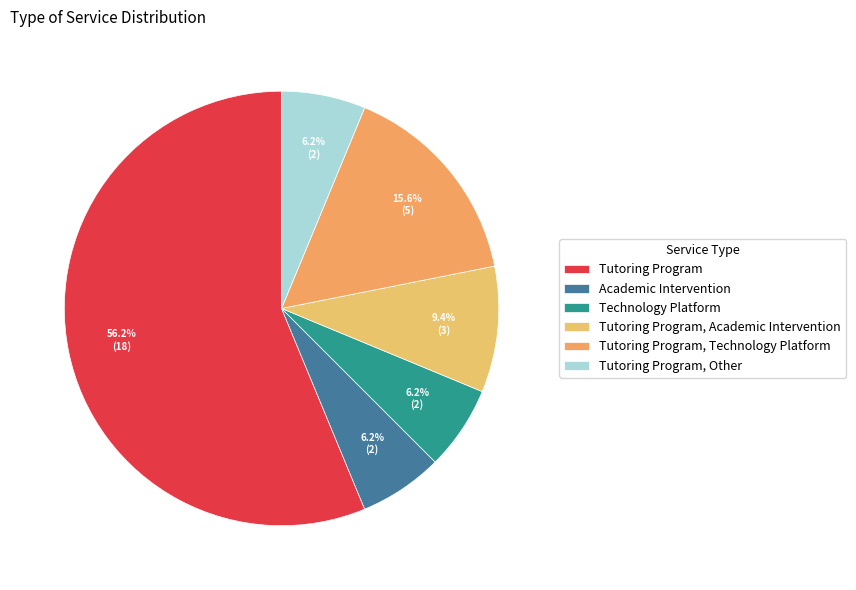

How much of the chart is everything except Technology Platform?

93.8%